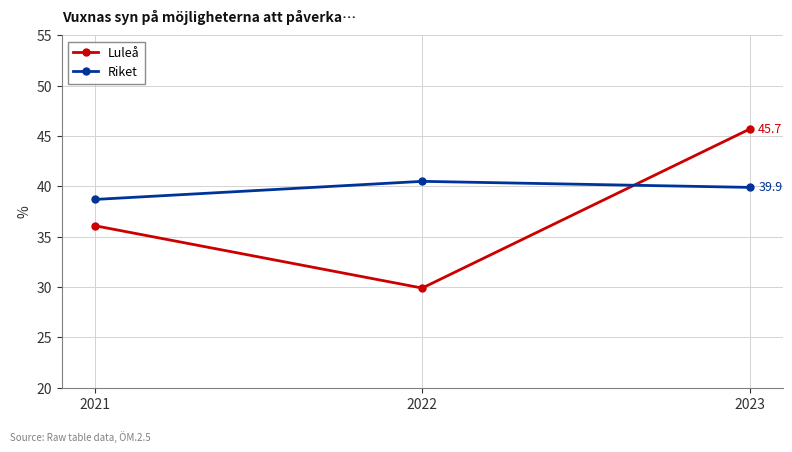

Reading left to right, extract all data points from this chart.

Luleå: 2021=36.1	2022=29.9	2023=45.7
Riket: 2021=38.7	2022=40.5	2023=39.9